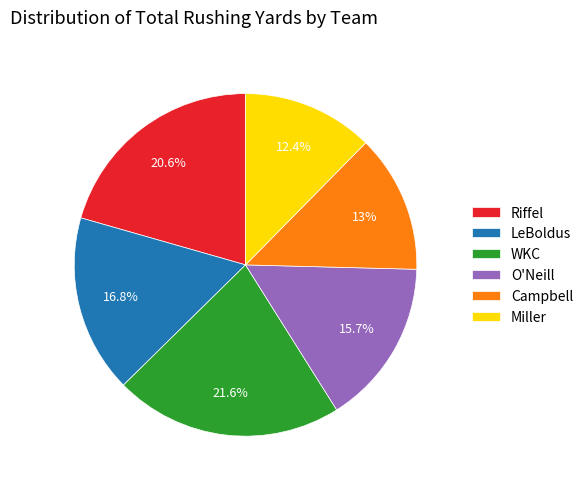

Between LeBoldus and Miller, which is larger?

LeBoldus